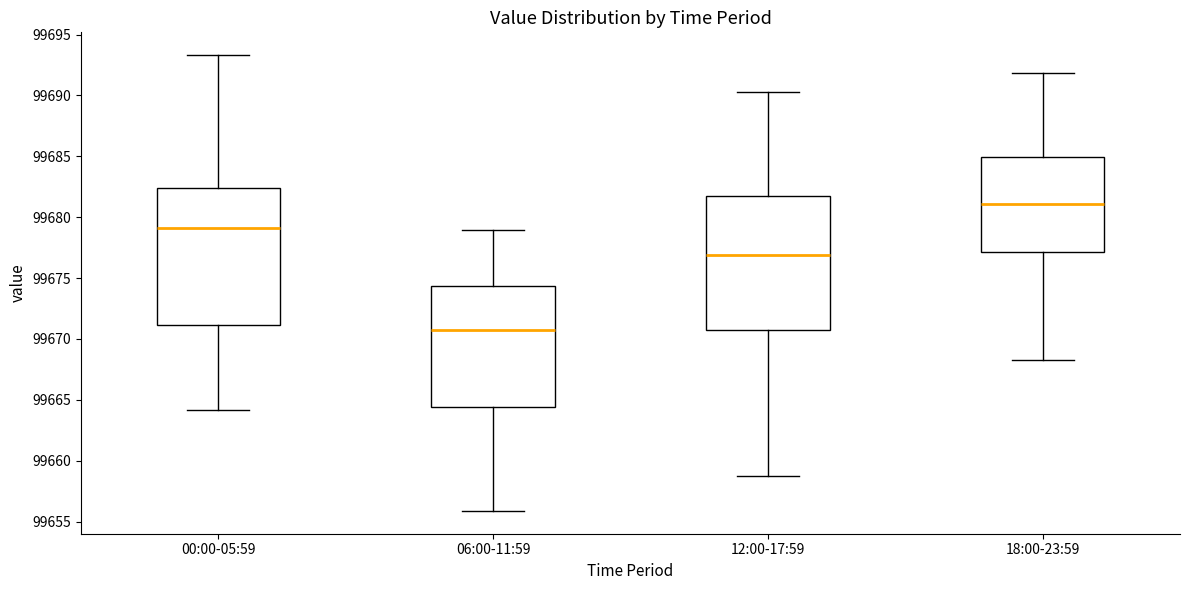

Reading left to right, transcribe this box plot: for each box, give where its median line is, the range the box spans, and where its two whiskers end, as read against the y-axis. The values are not printed on the chart, so give them approximately, as read against the axis.

00:00-05:59: median 99679.0, box 99671.0 to 99682.5, whiskers 99664.0 to 99693.5
06:00-11:59: median 99671.0, box 99664.5 to 99674.5, whiskers 99656.0 to 99679.0
12:00-17:59: median 99677.0, box 99670.5 to 99681.5, whiskers 99659.0 to 99690.5
18:00-23:59: median 99681.0, box 99677.0 to 99685.0, whiskers 99668.5 to 99692.0